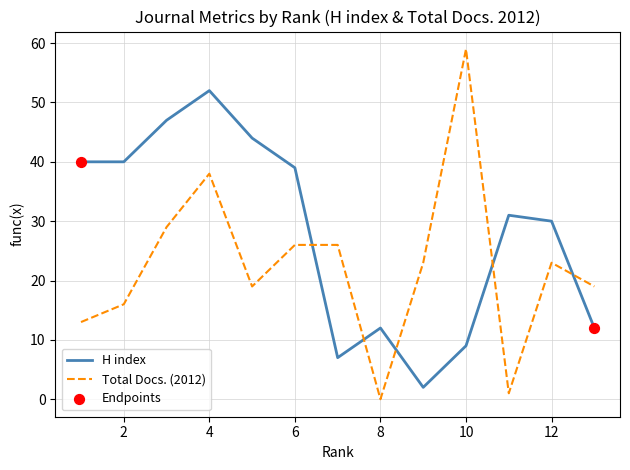

Which series has the largest total across all categories?

H index